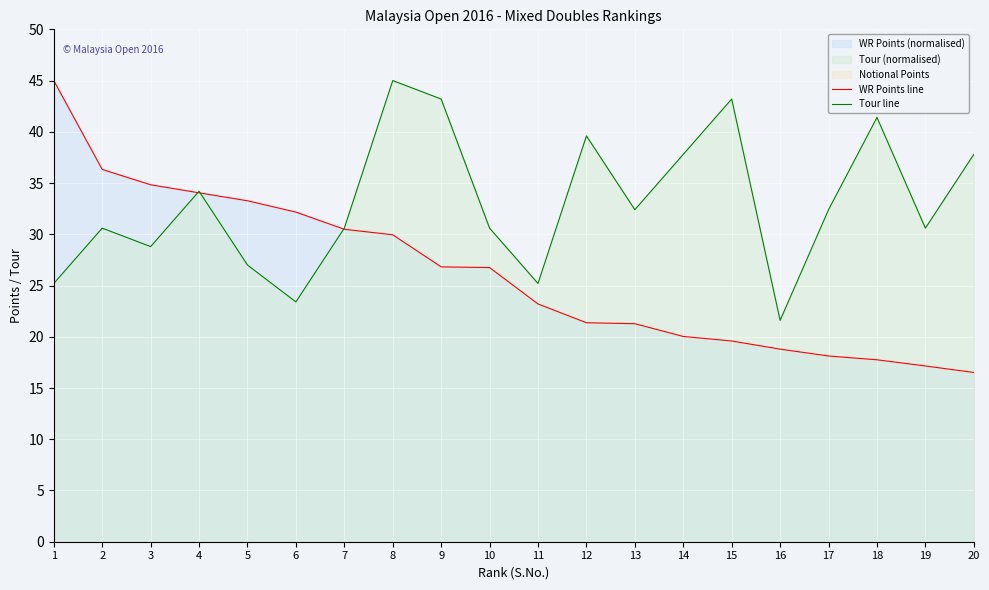

What is the minimum value for WR Points line?

16.5